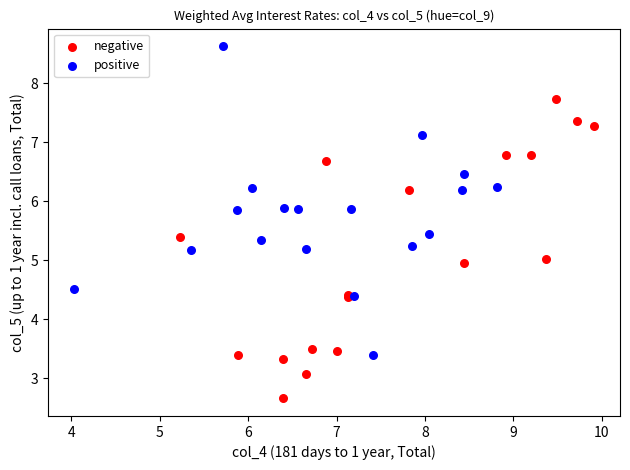

Which series reaches the maximum Y coordinate?

positive